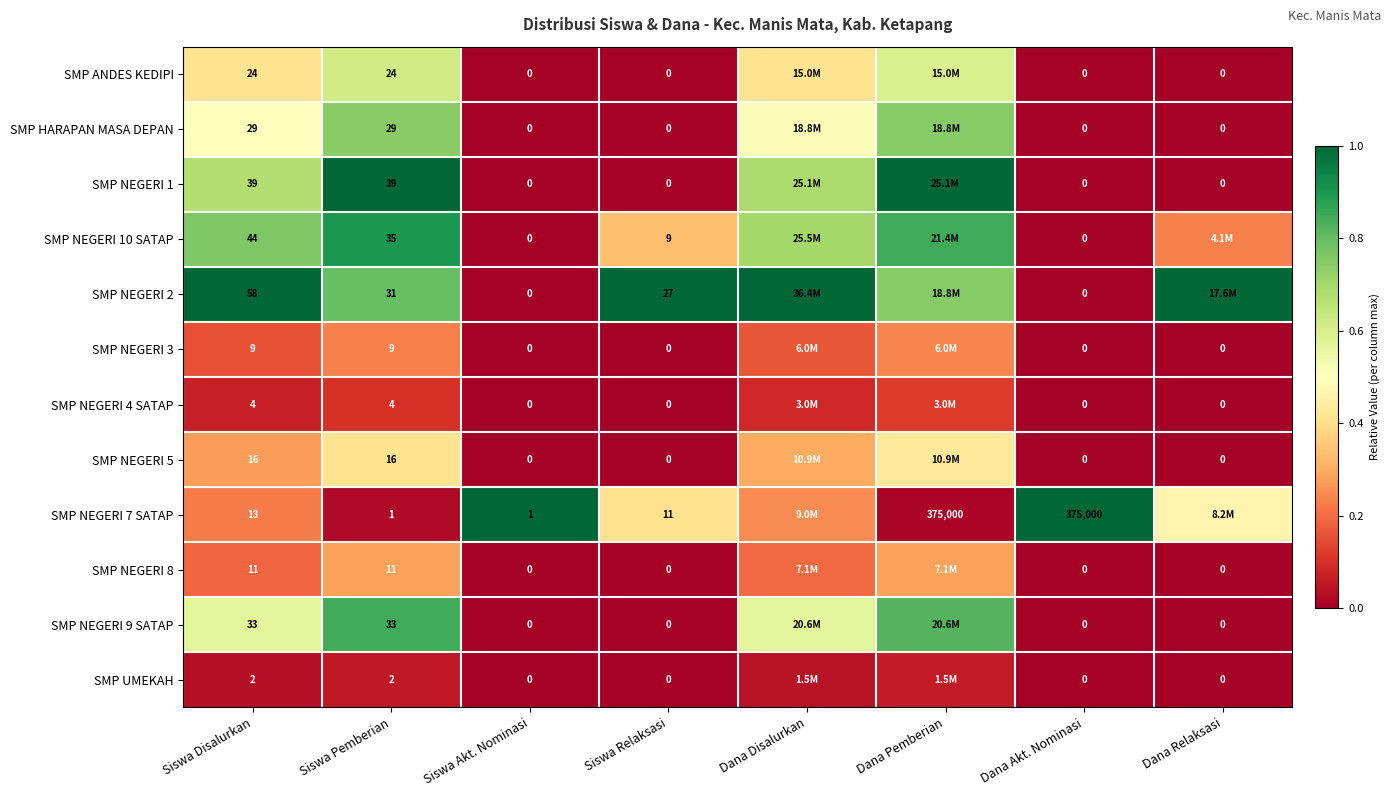

How many series are shown in this chart?

12